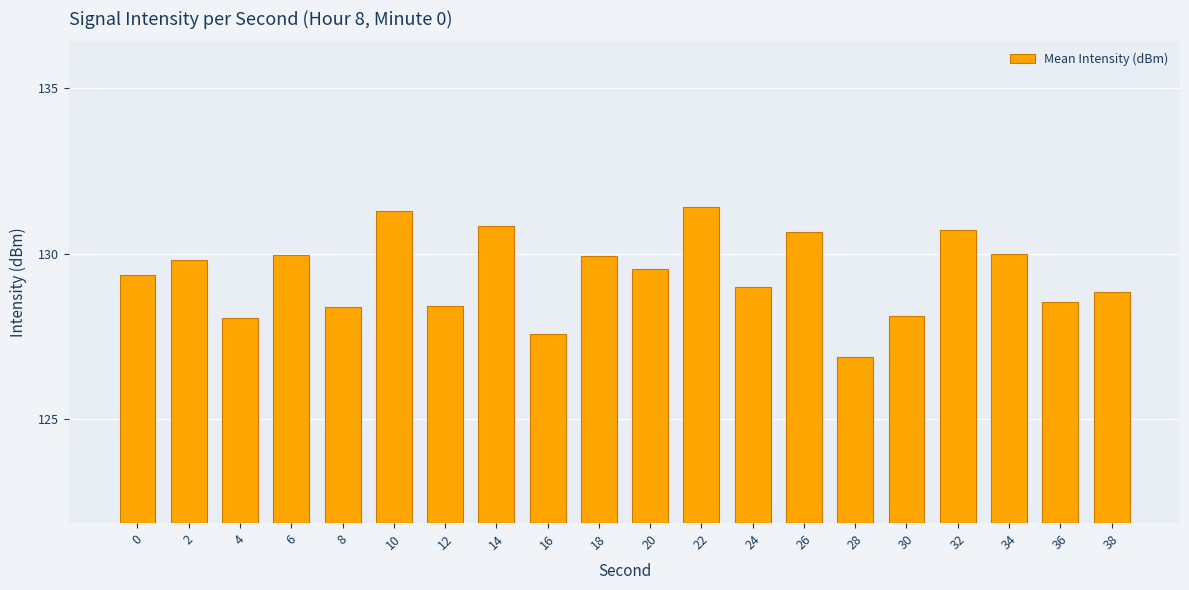

At which label is the value closest to 129?

24